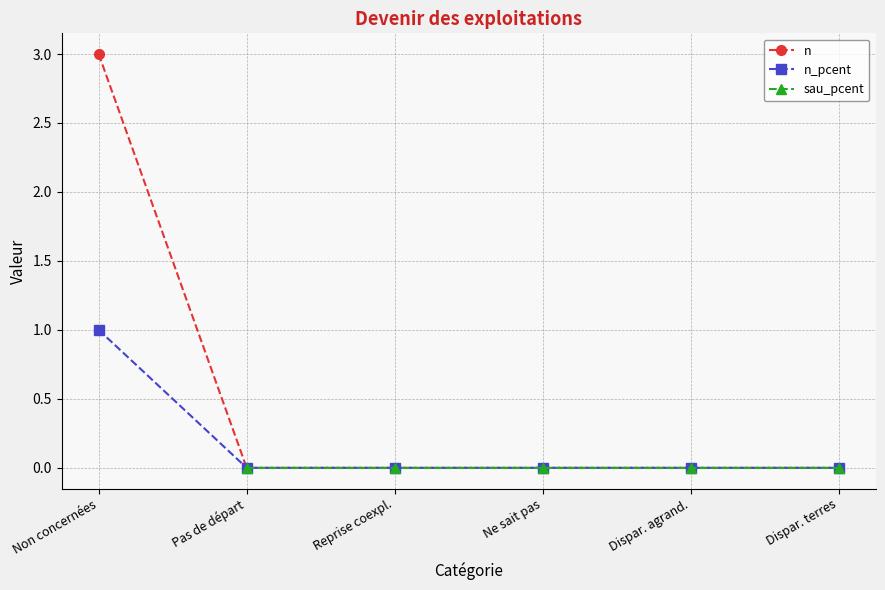

How many lines are shown in the chart?

3